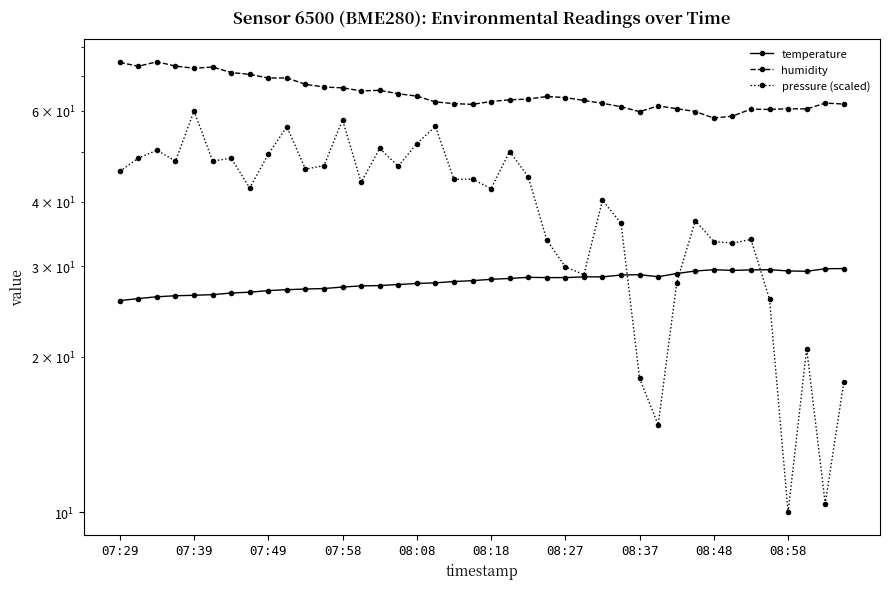

Count the number of categories in the chart.

40